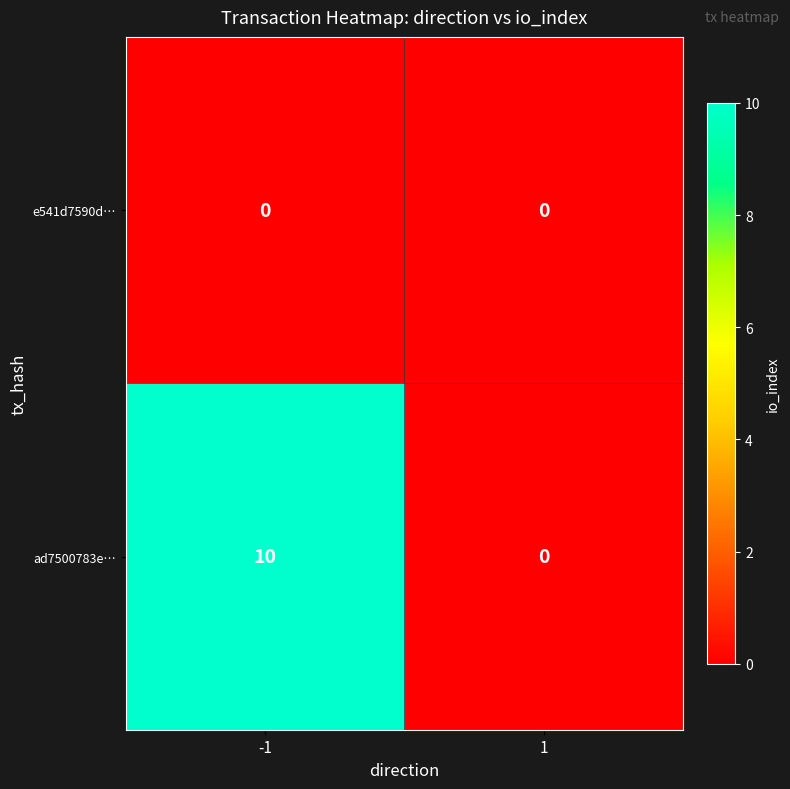

Rank the series by their average value, from highest to lowest.

ad7500783e…, e541d7590d…